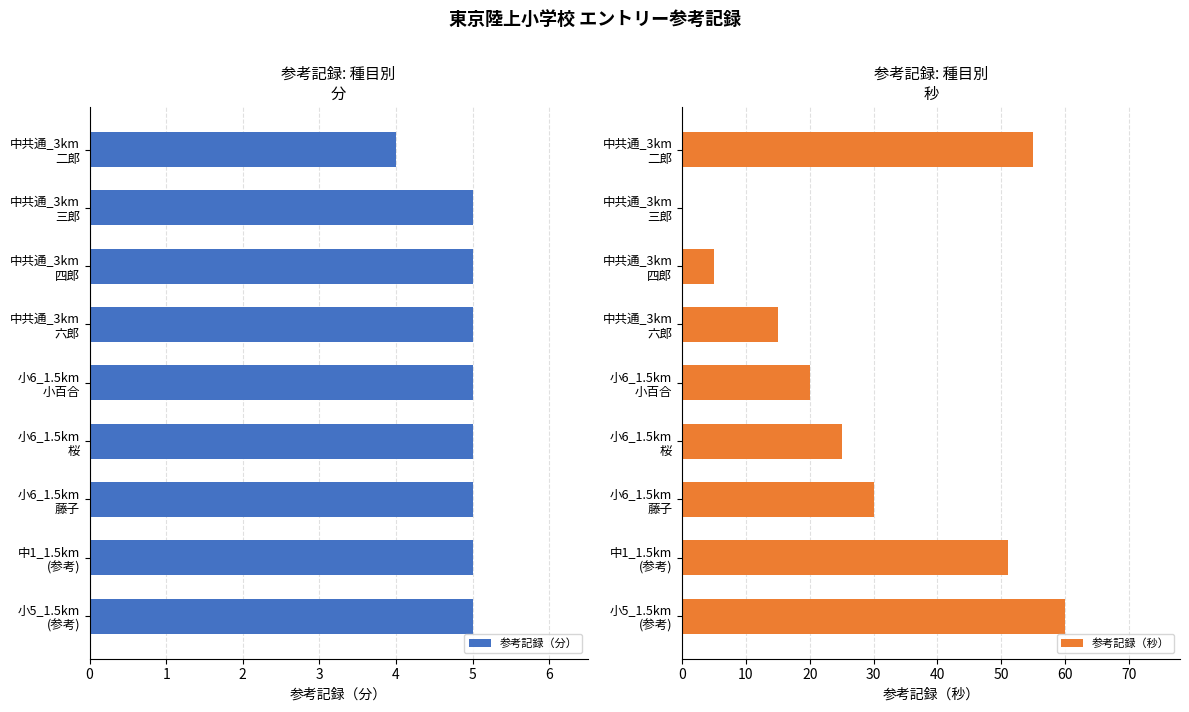

What is the average value of the 参考記録（分） series?

5